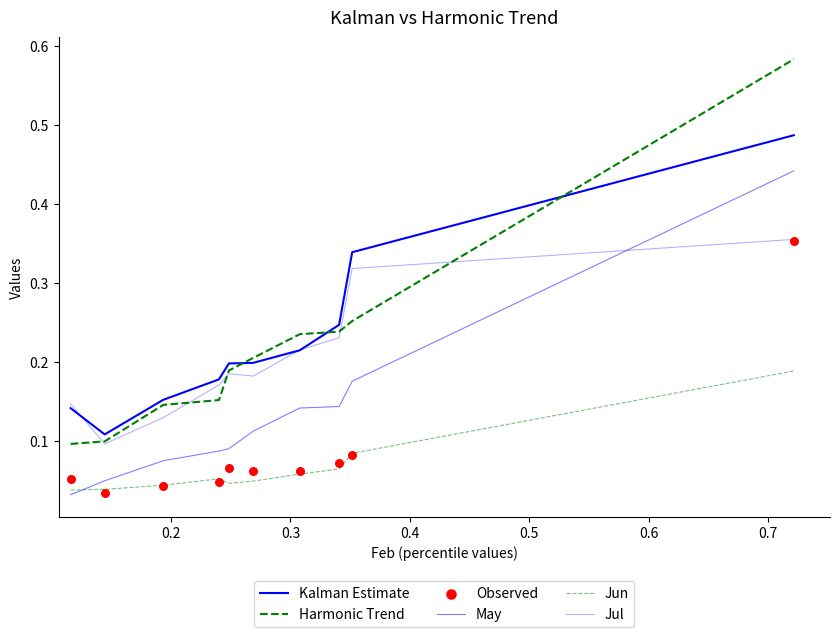

What are all the series names shown in the legend?

Kalman Estimate, Harmonic Trend, May, Jun, Jul, Observed